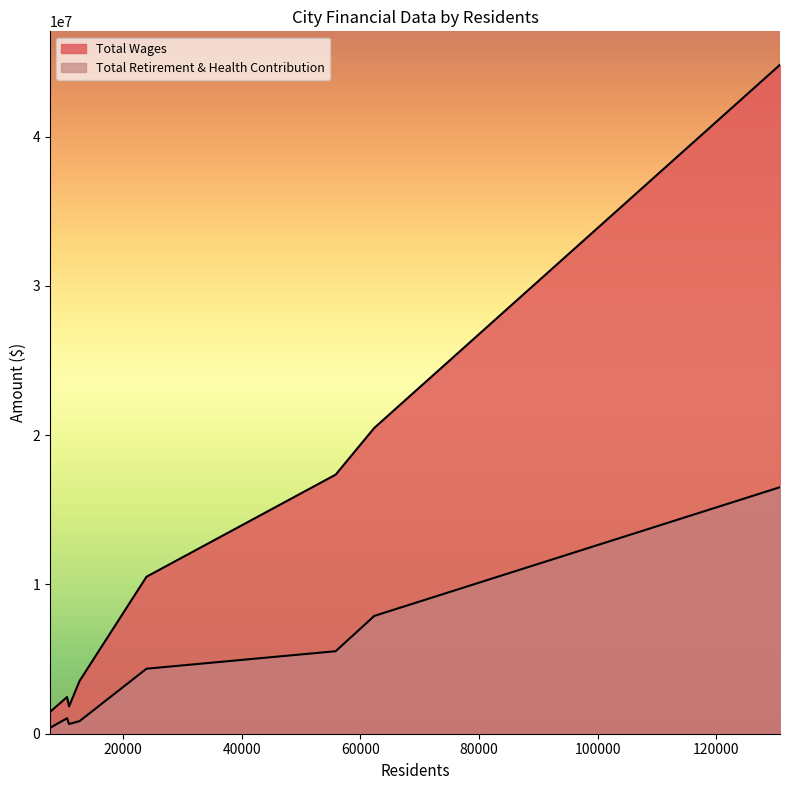

What value does the Total Wages series have at Exeter?

1829598.0